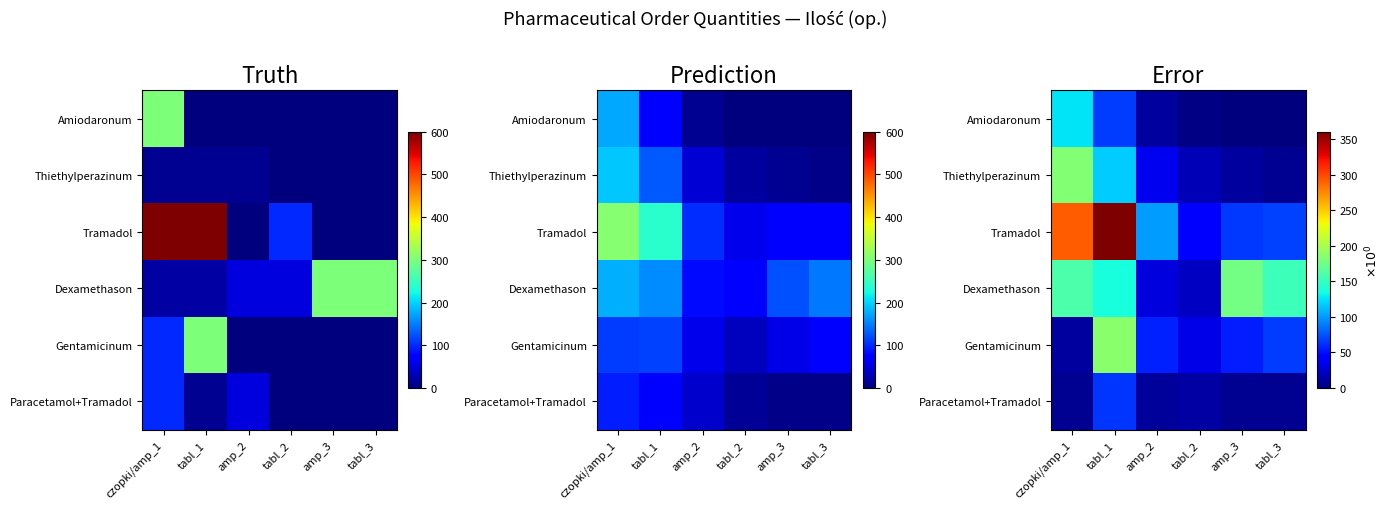

True or false: Paracetamol+Tramadol has a value of 15.3 at amp_2.

False